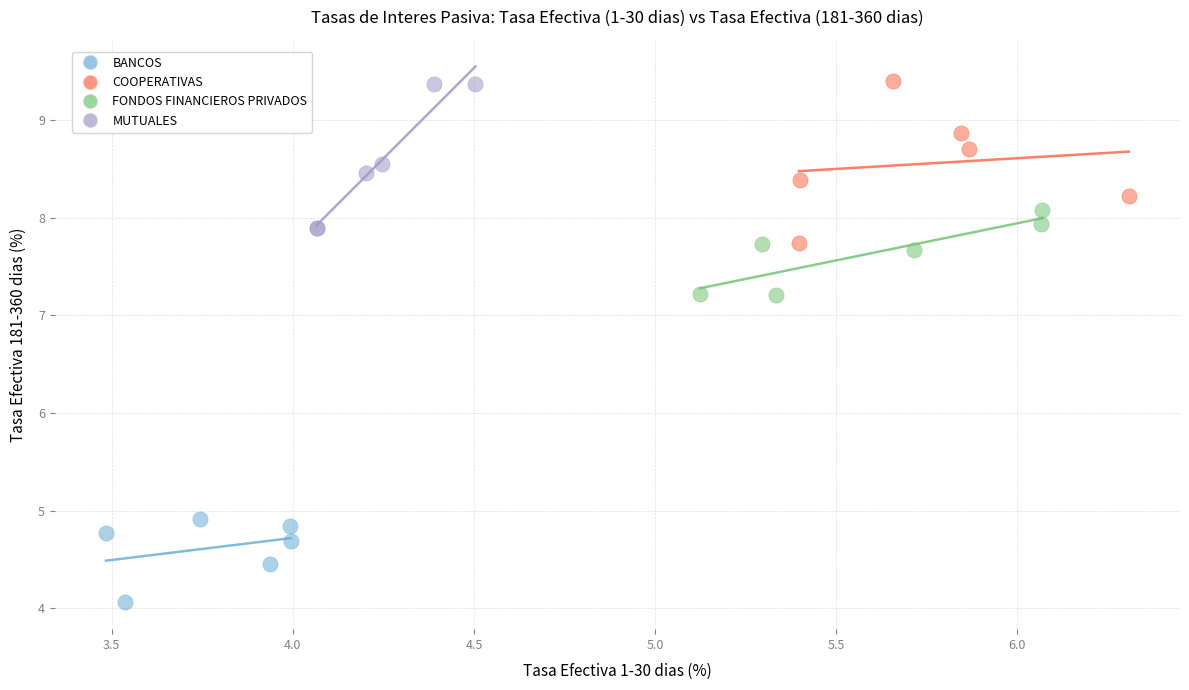

Which series contains the lowest Y value?

BANCOS